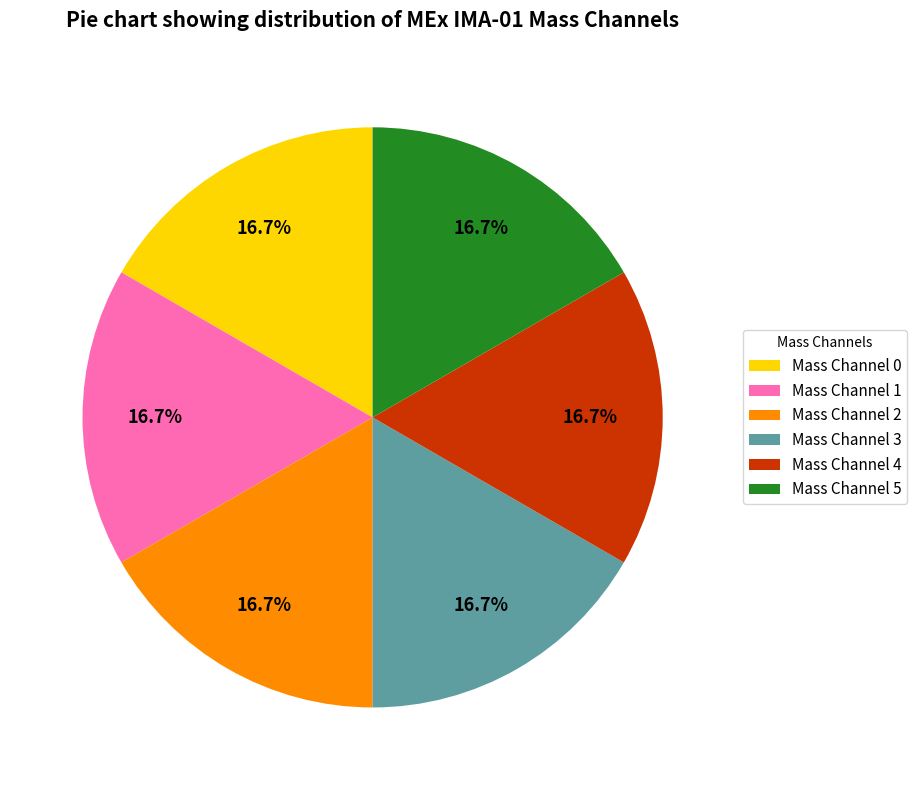

Does Mass Channel 0 represent more than half of the total?

No